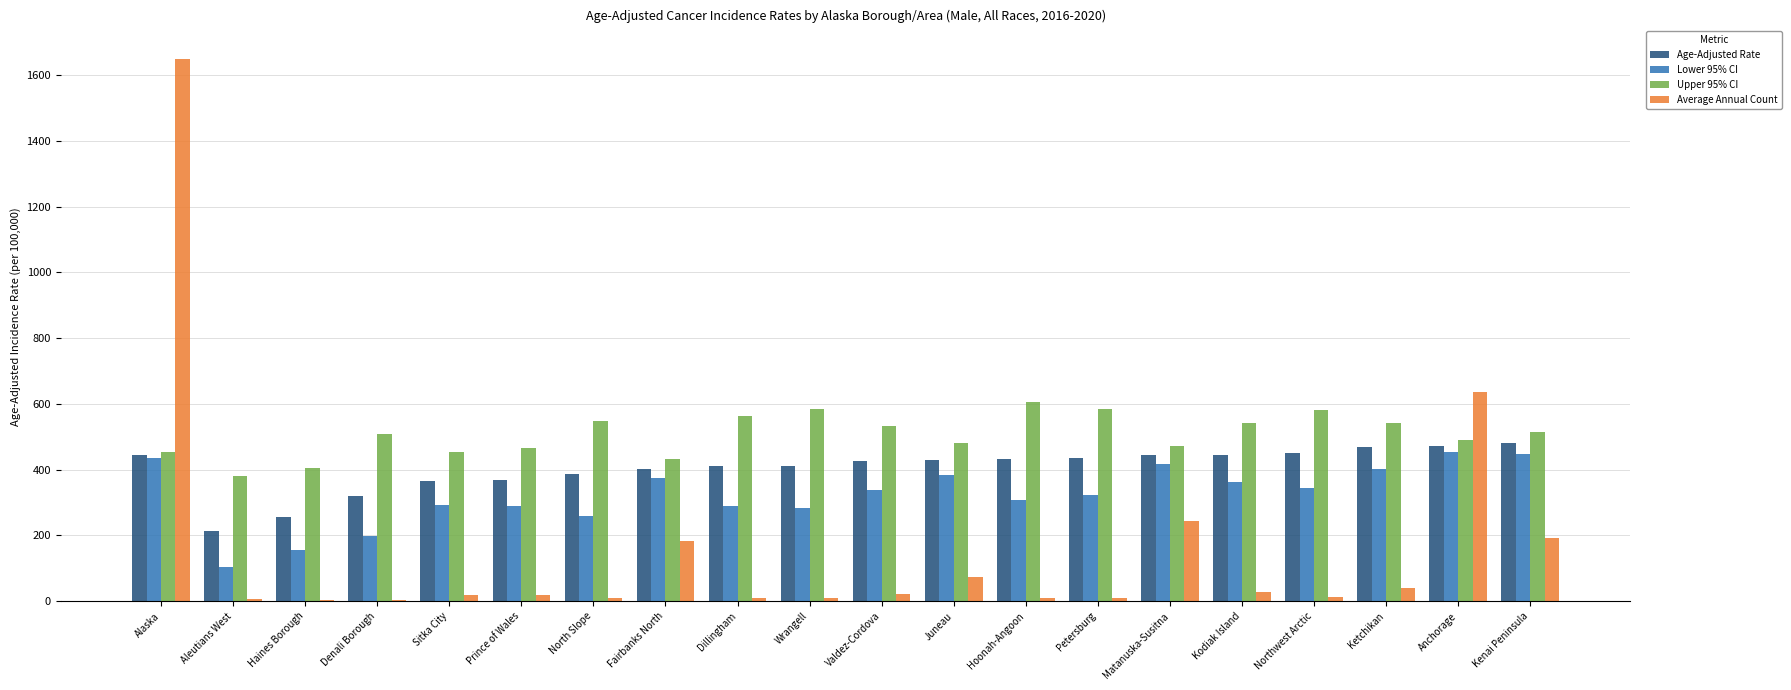

What is the total value across all series at Denali Borough?

1031.8